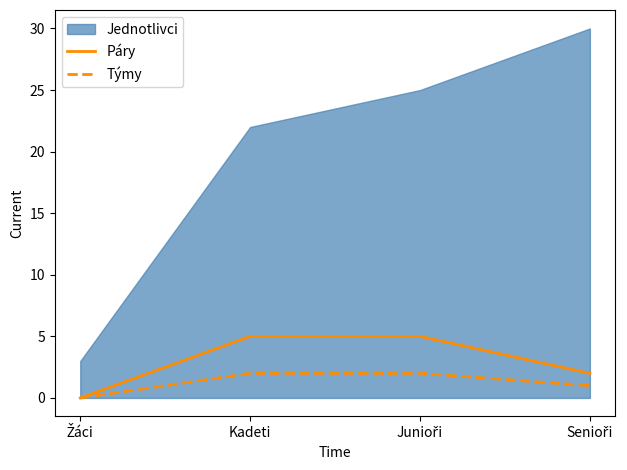

Is it true that Páry equals 5 at Kadeti?

True